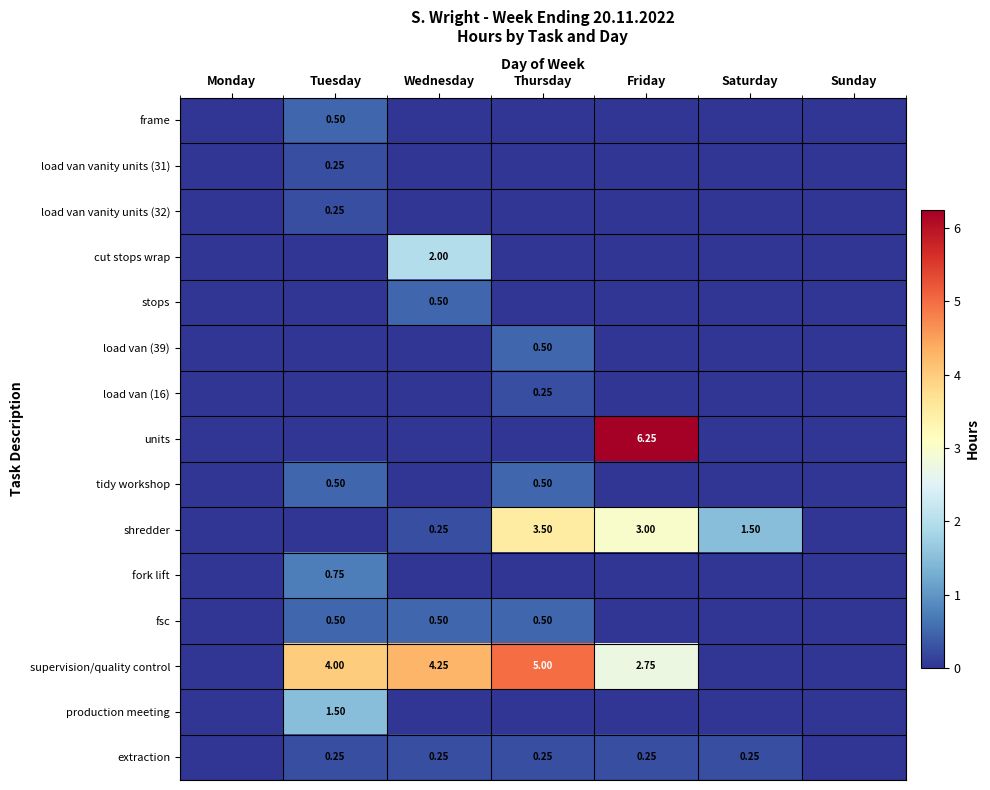

What is the total value across all series at Saturday?

1.8